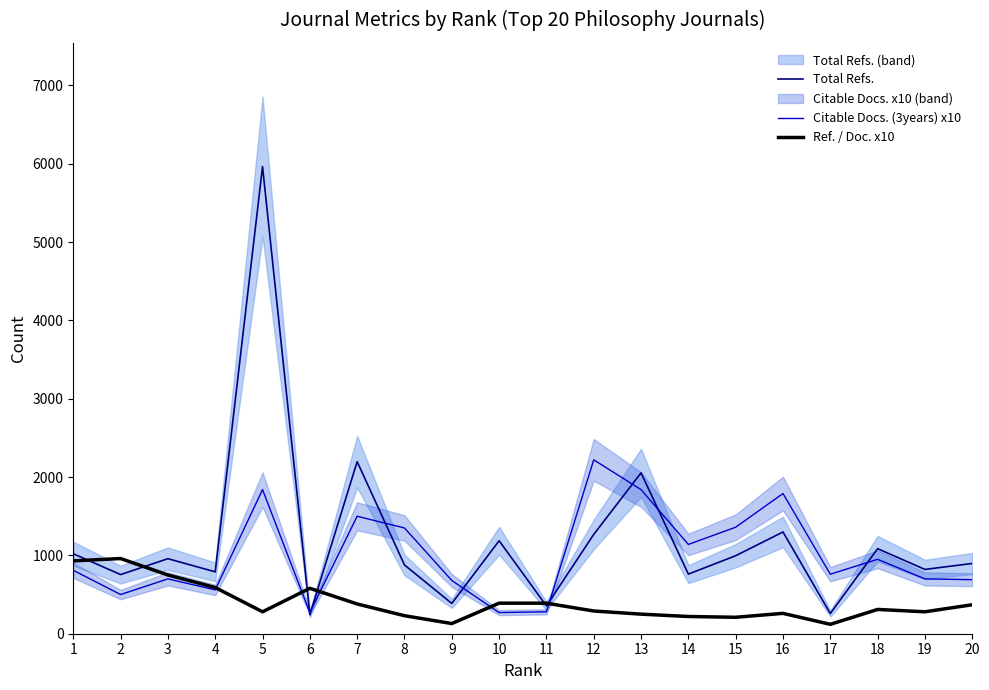

The value of Ref. / Doc. x10 at 6 is 247. True or false?

False